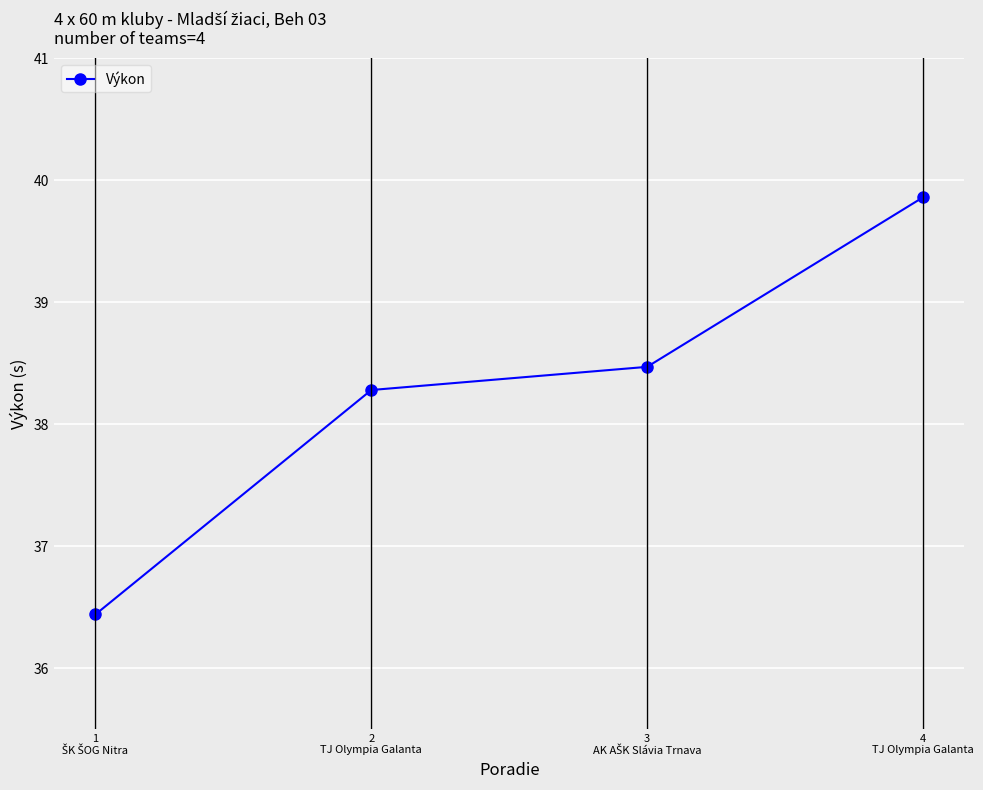

True or false: there are more than 1 points higher than both neighbors.

False